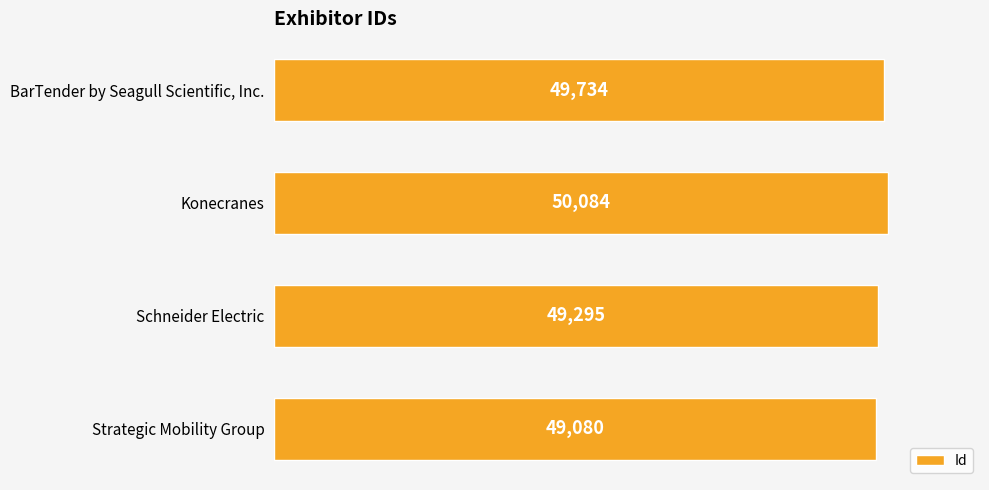

True or false: the data shows 50084 at Konecranes.

True